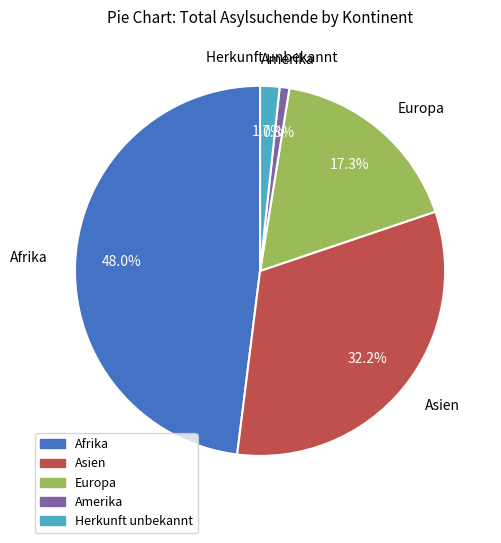

How many segments does this pie chart have?

5